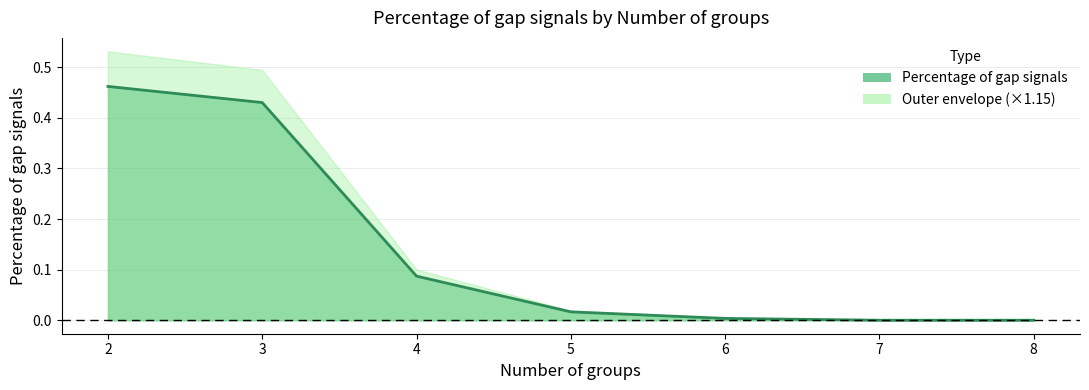

List the labels in order of value, largest first.

2, 3, 4, 5, 6, 7, 8